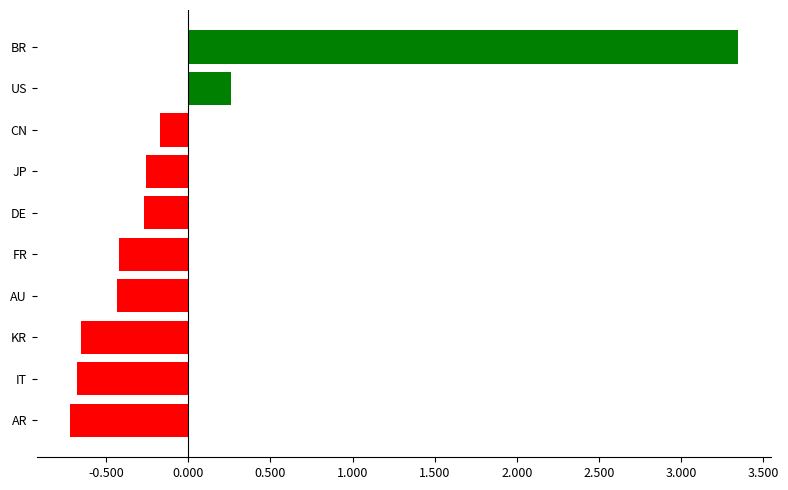

What is the label of the 7th bar from the bottom?

JP